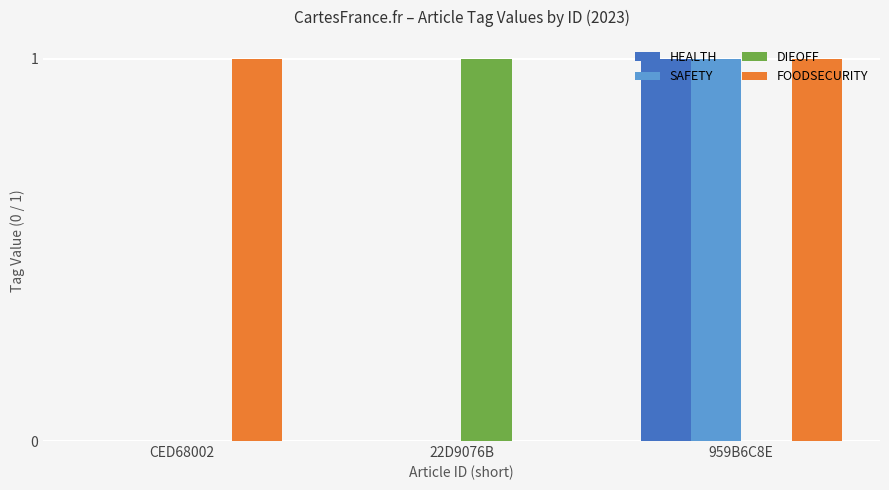

Which series has the largest total across all categories?

FOODSECURITY